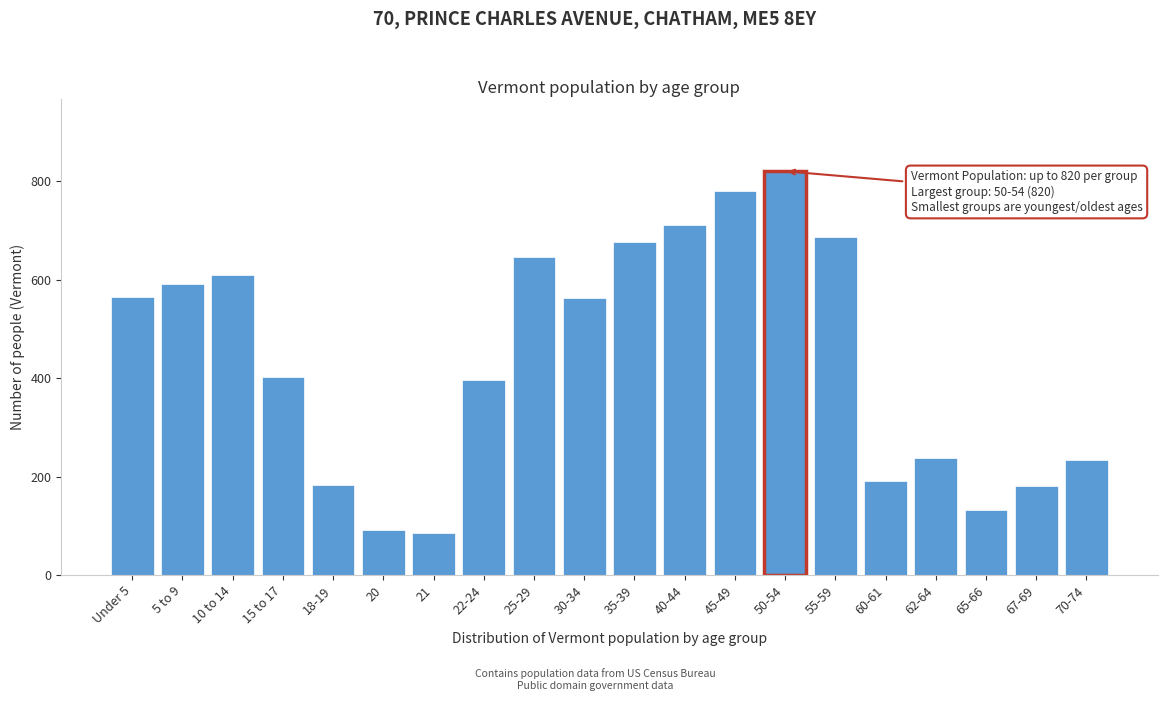

The value at 25-29 is 645. True or false?

True